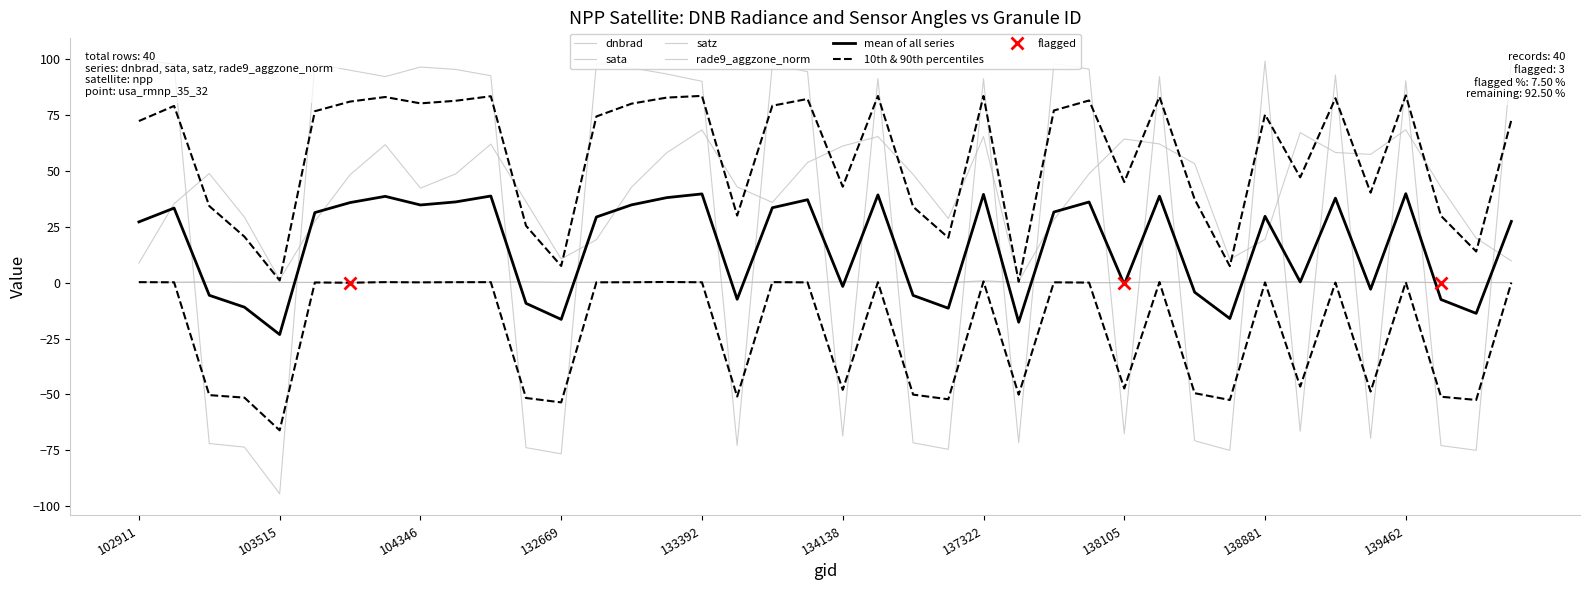

Is this an area chart (filled region under the line)?

No